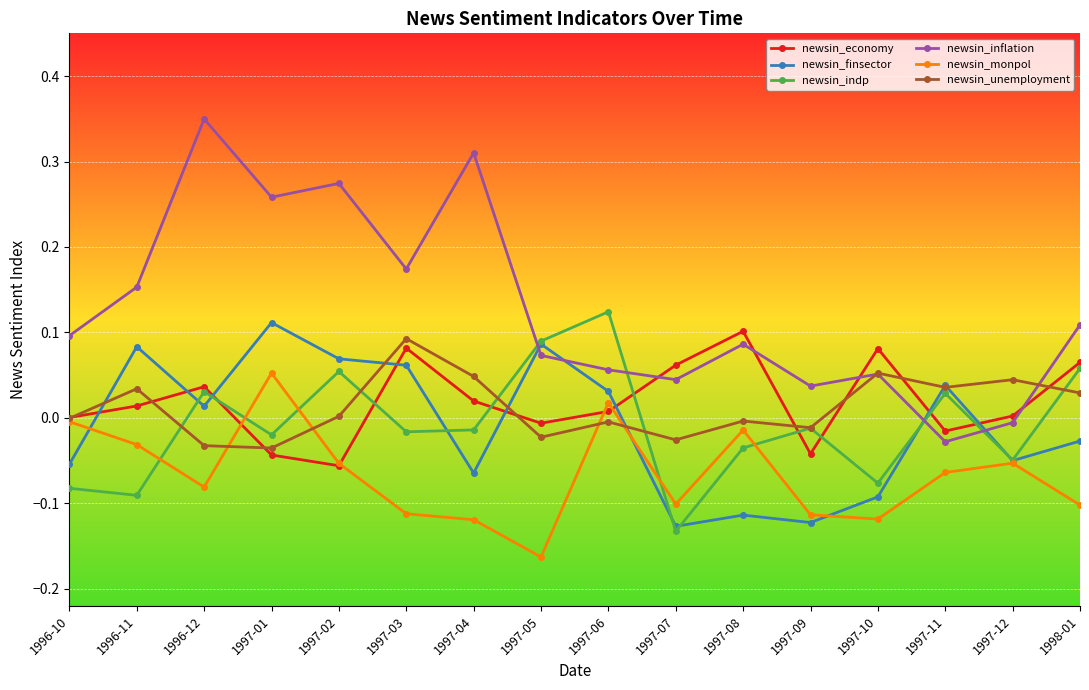

Where is the first local minimum for newsin_indp?

1996-11